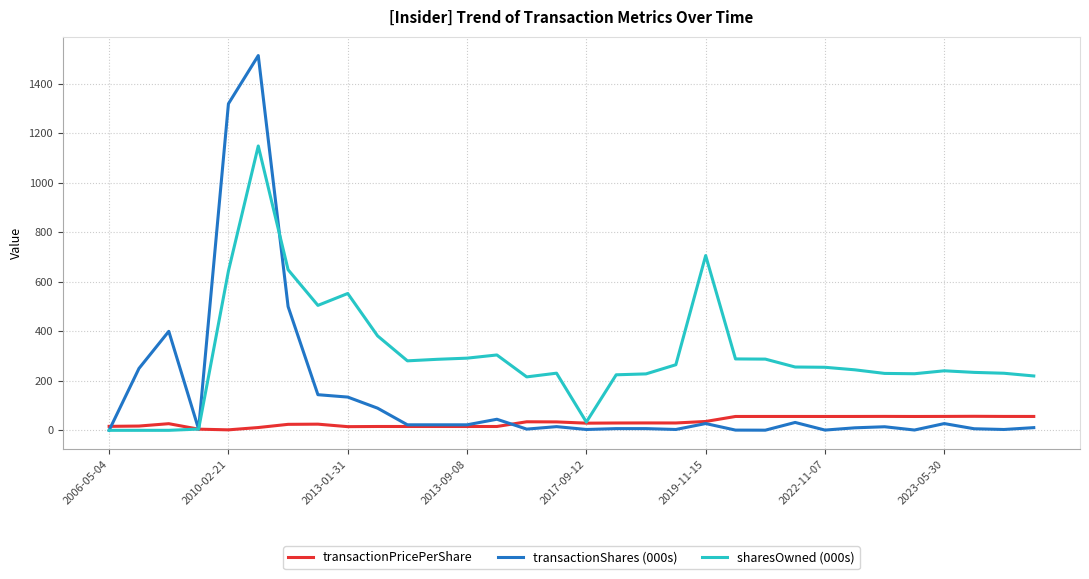

Rank the series by their maximum value, from lowest to highest.

transactionPricePerShare, sharesOwned (000s), transactionShares (000s)